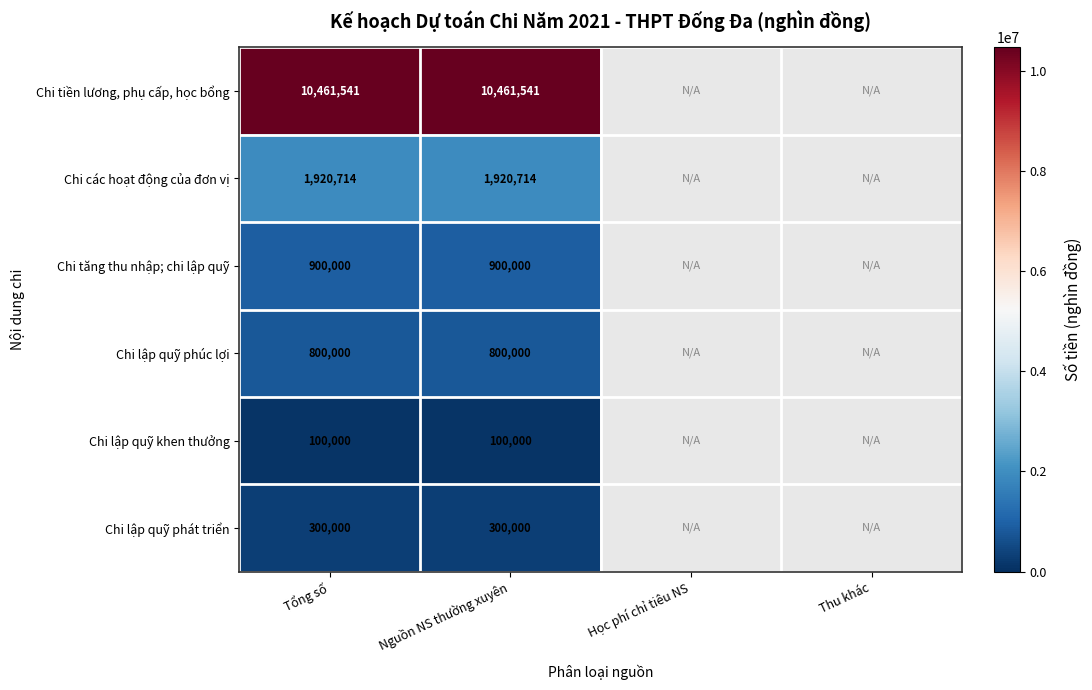

Rank the series at Nguồn NS thường xuyên from highest to lowest value.

Chi tiền lương, phụ cấp, học bổng, Chi các hoạt động của đơn vị, Chi tăng thu nhập; chi lập quỹ, Chi lập quỹ phúc lợi, Chi lập quỹ phát triển, Chi lập quỹ khen thưởng